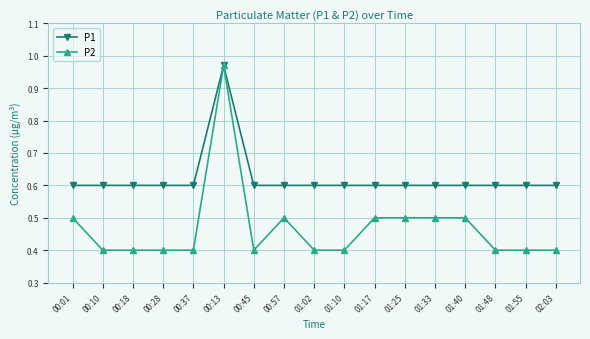

What is the label of the 1st point from the right?

02:03